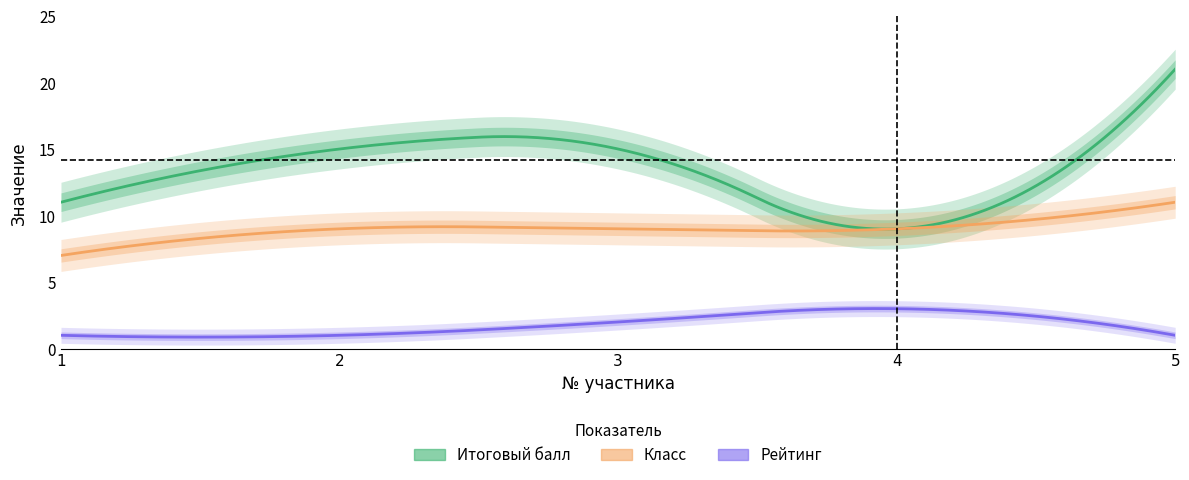

At how many categories does at least one series exceed 6?

5